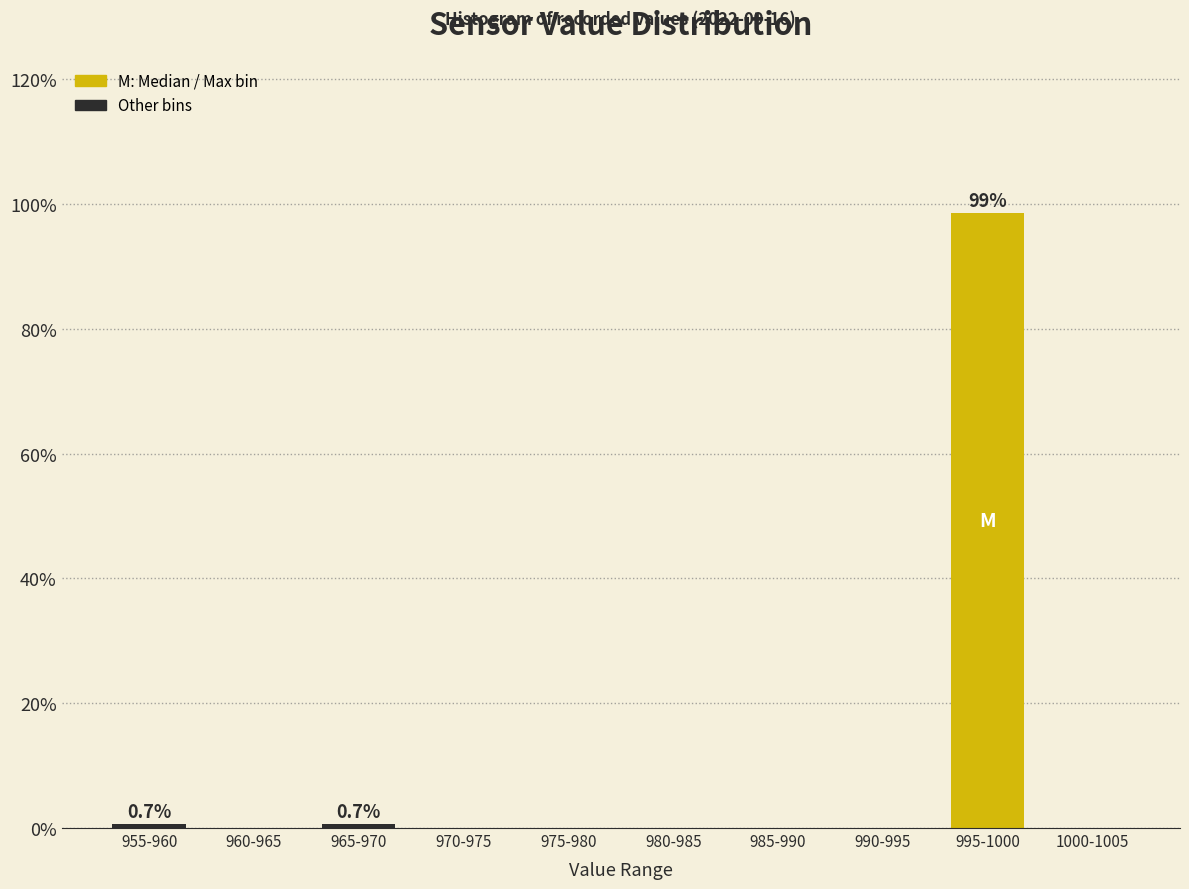

Reading left to right, list all the values displayed in this chart.

955-960=0.7	960-965=0.0	965-970=0.7	970-975=0.0	975-980=0.0	980-985=0.0	985-990=0.0	990-995=0.0	995-1000=98.6	1000-1005=0.0